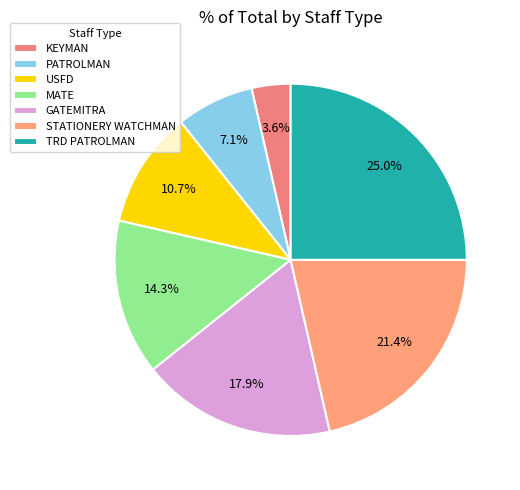

How much of the chart is everything except PATROLMAN?

92.9%